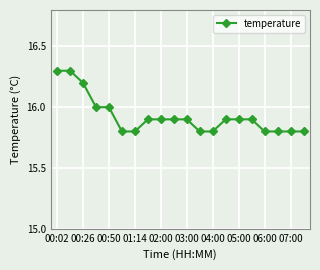

What is the maximum value shown in the chart?

16.3